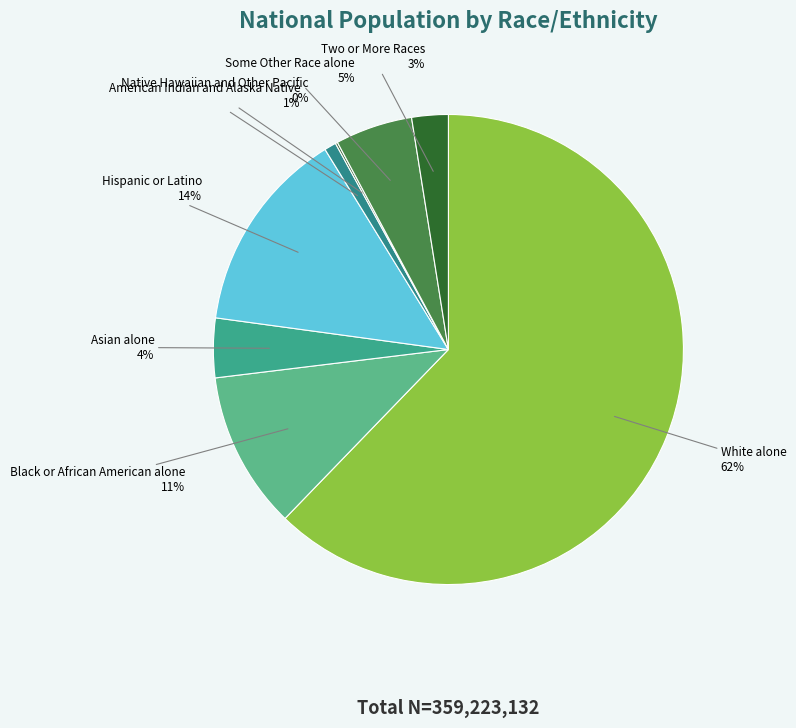

To the nearest percent, what percentage of the pie is Some Other Race alone?

5%